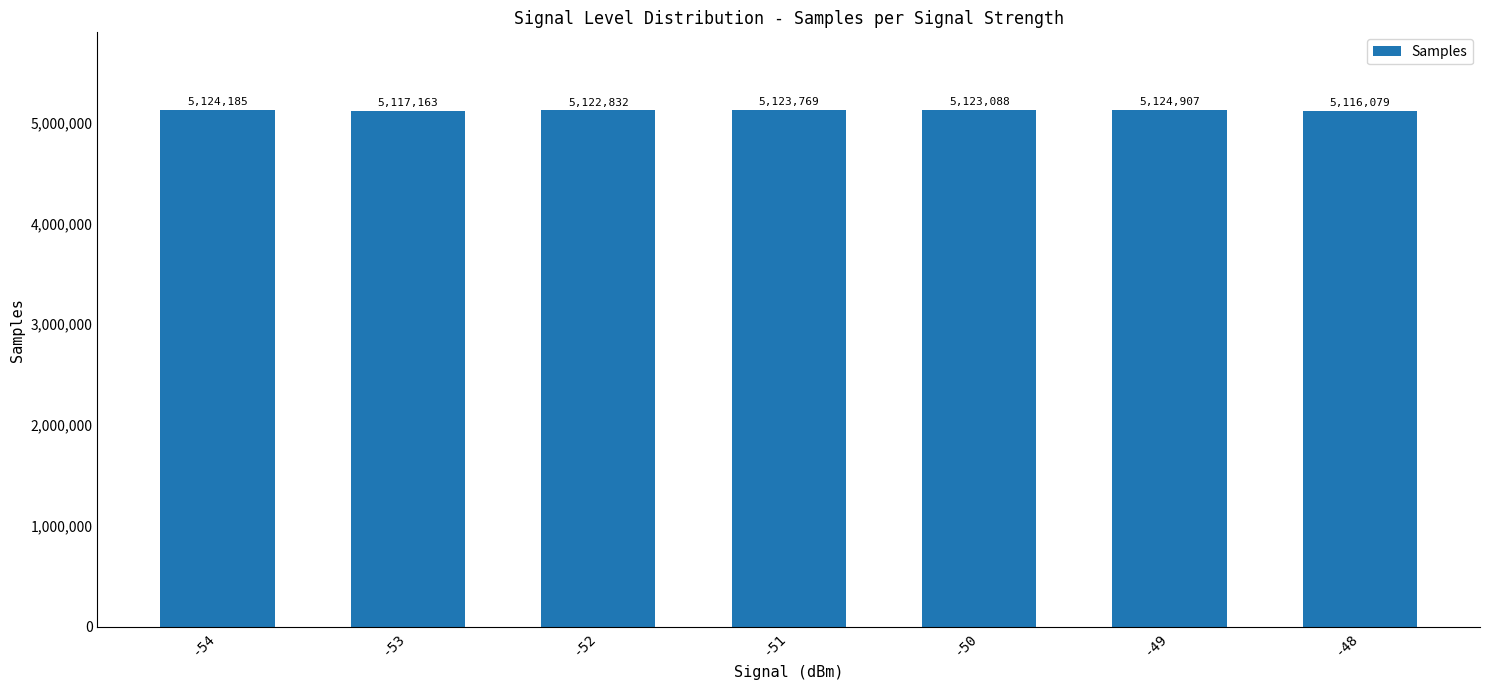

How many bars are there in total?

7